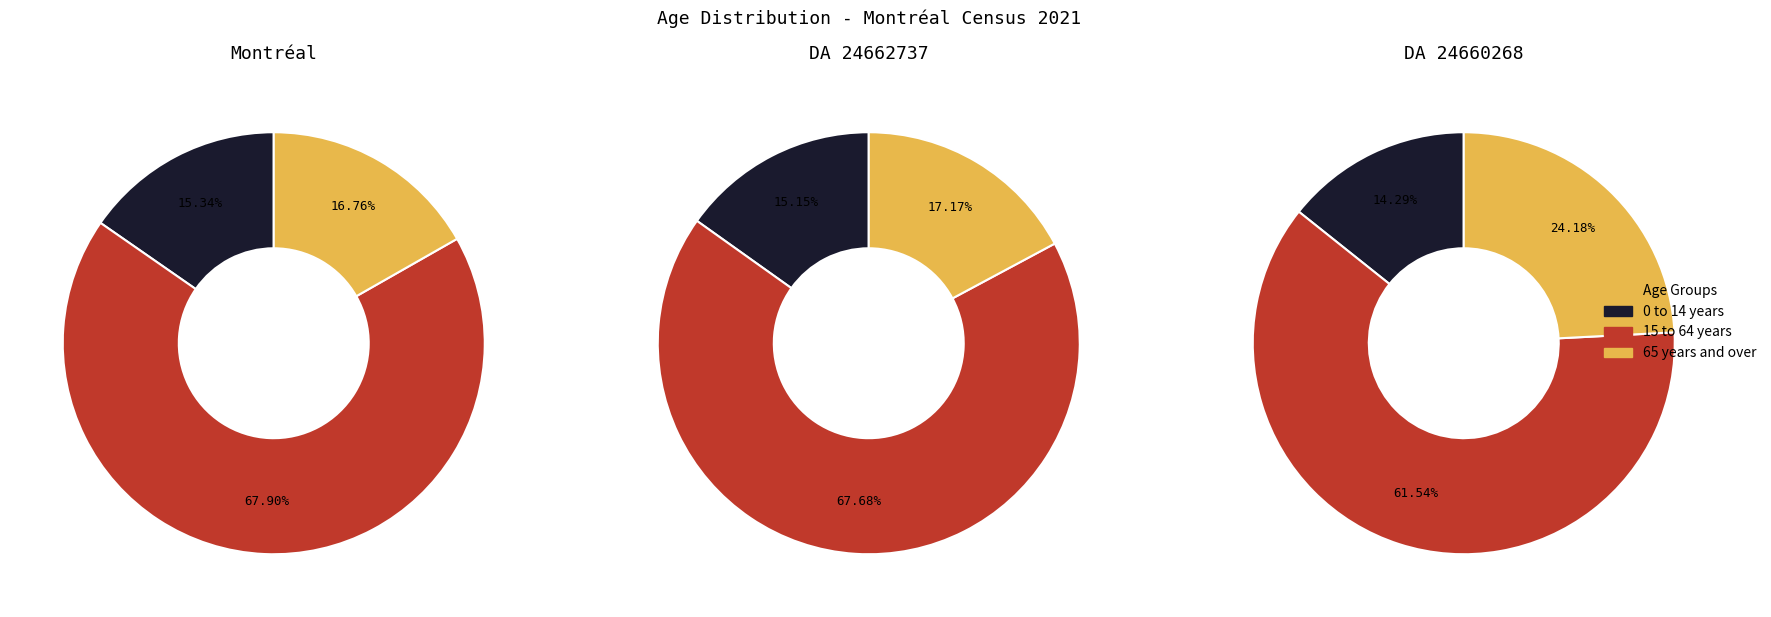

What percentage do 65 years and over and 15 to 64 years together represent?

84.7%